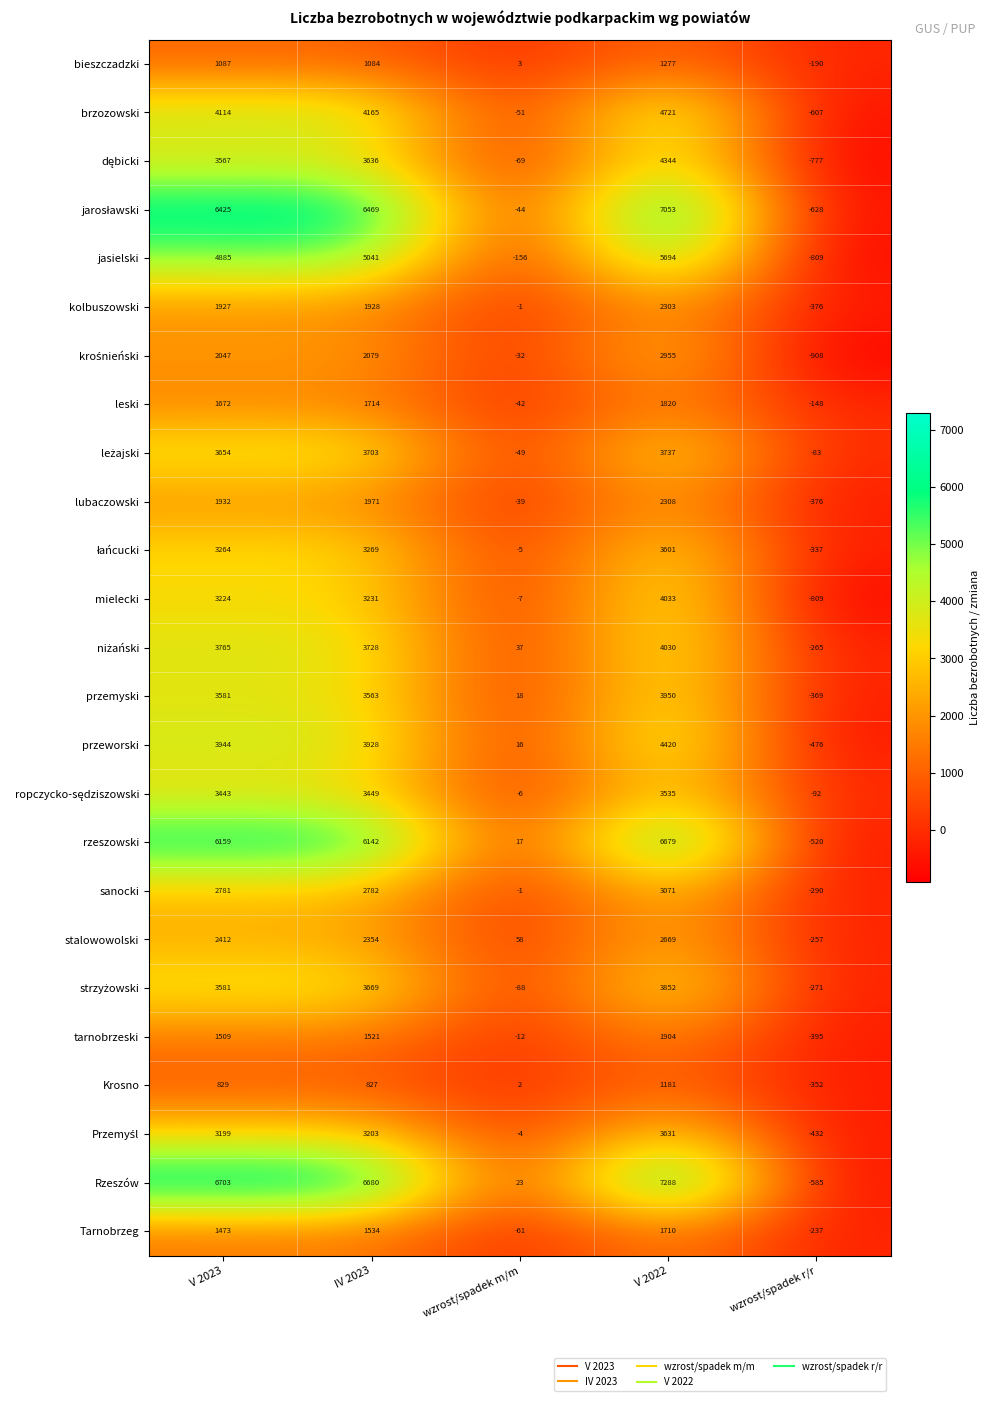

What is the maximum value shown in the chart?

7288